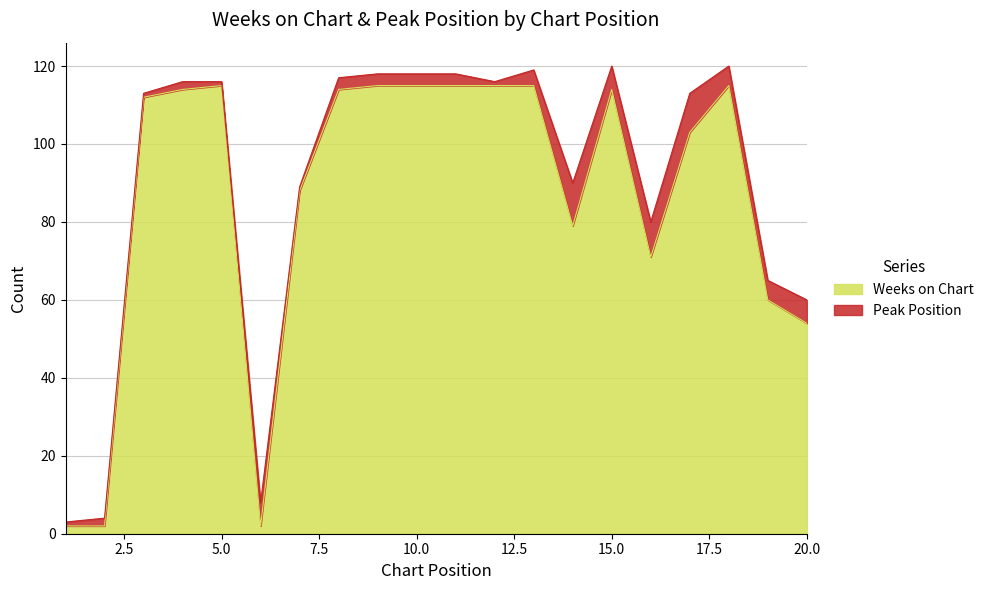

True or false: there are more than 1 points higher than both neighbors.

True